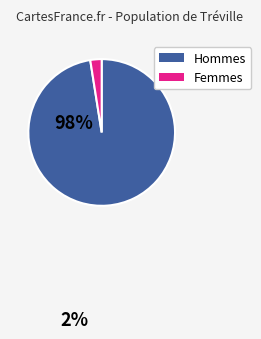

Is there a majority slice in this chart?

Yes